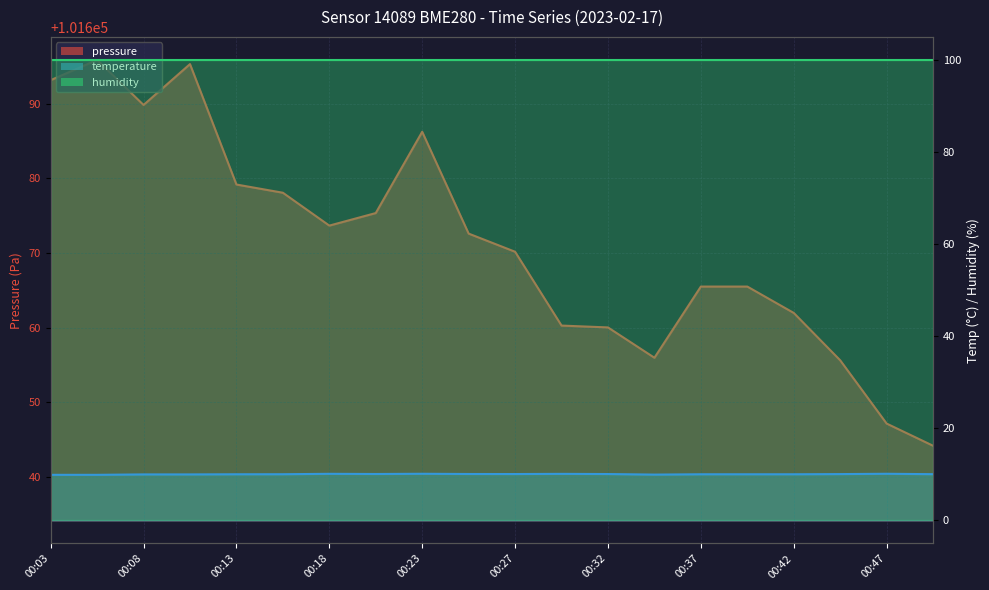

What is the maximum value shown in the chart?

101695.8